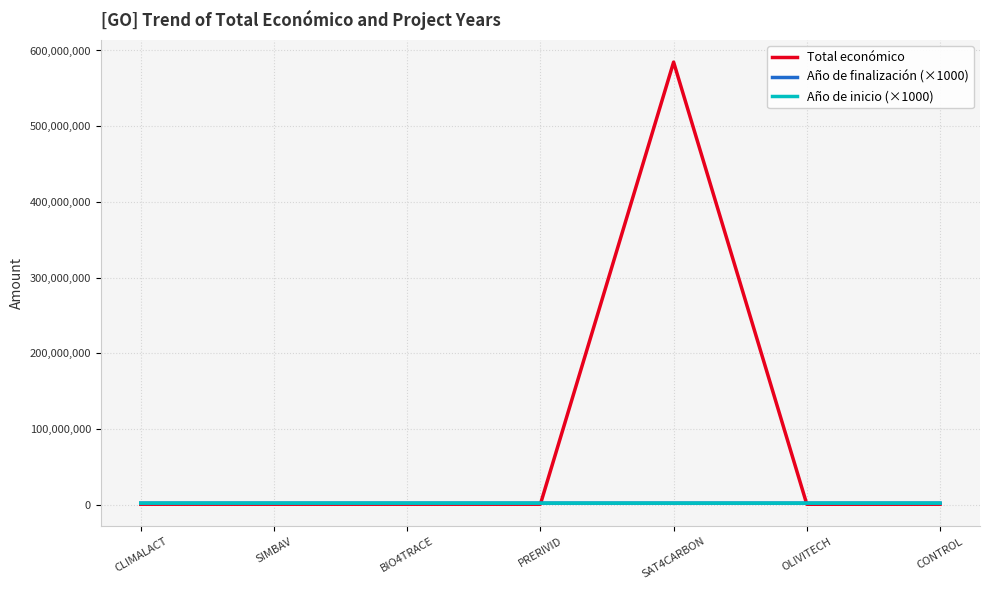

At which category is the sum across all series the highest?

SAT4CARBON